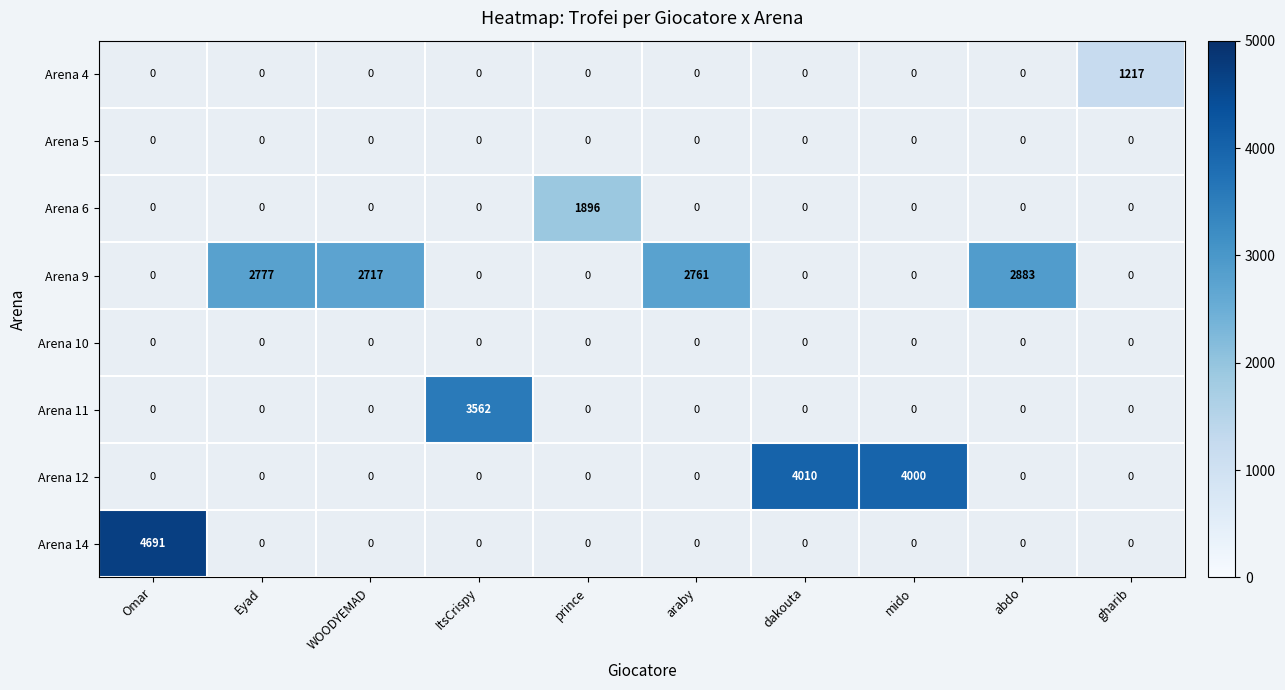

Is the value of Arena 14 at gharib greater than the value of Arena 11 at mido?

No